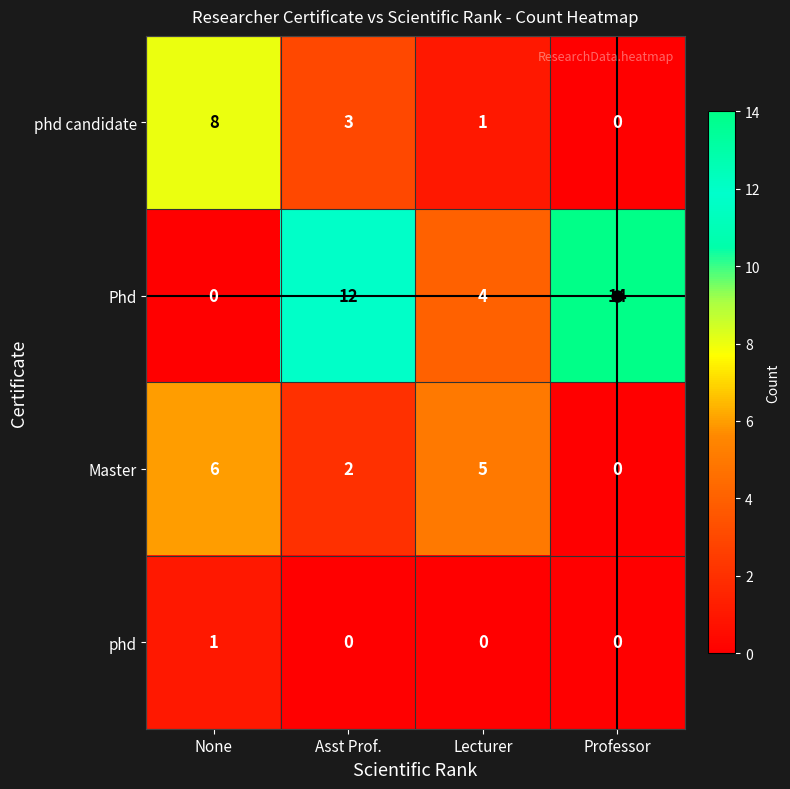

The value of phd at Professor is 0. True or false?

True